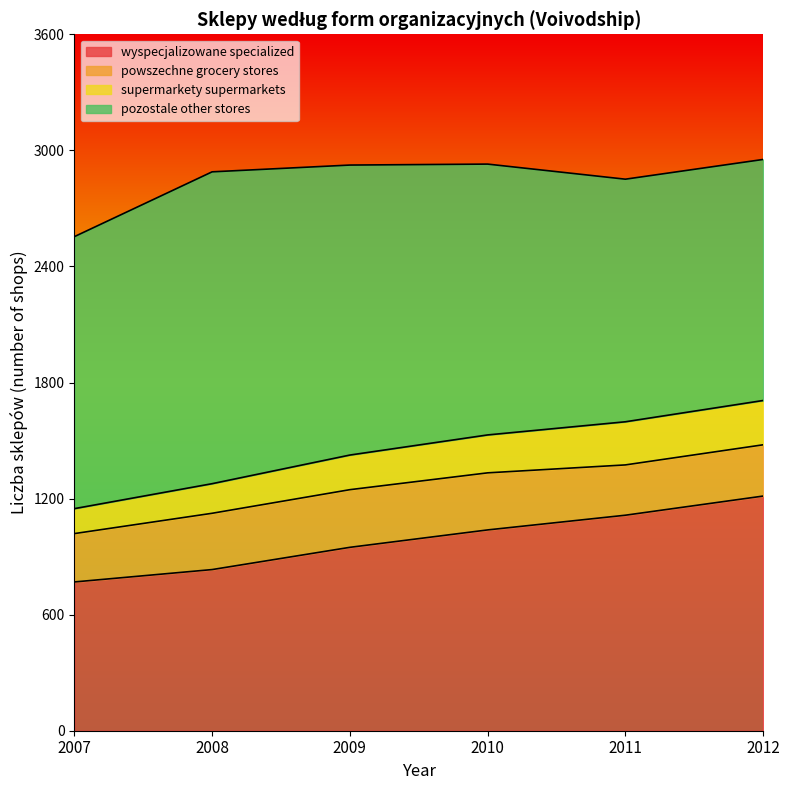

True or false: wyspecjalizowane specialized has more than 1 points higher than both neighbors.

False